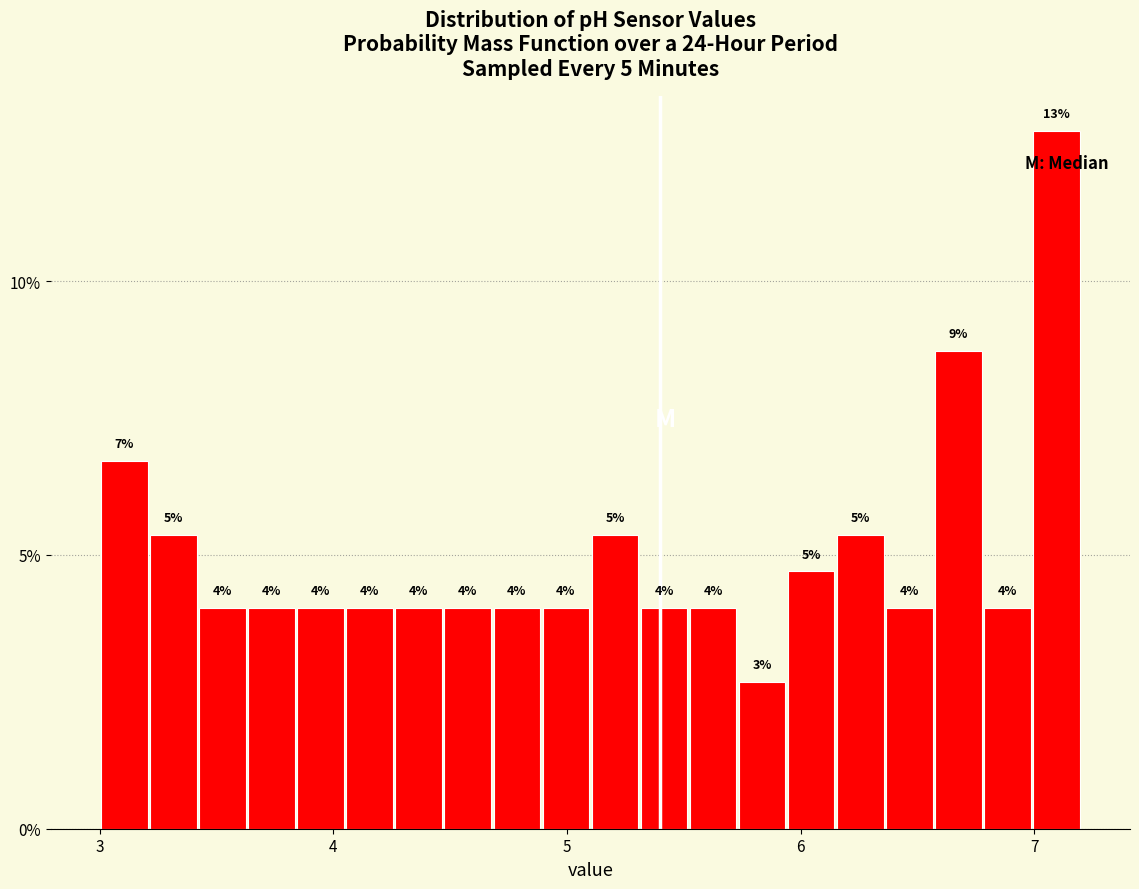

Around what value on the x-axis is the tallest bar? Give the approximate position of its centre, as read against the axis.

7.1